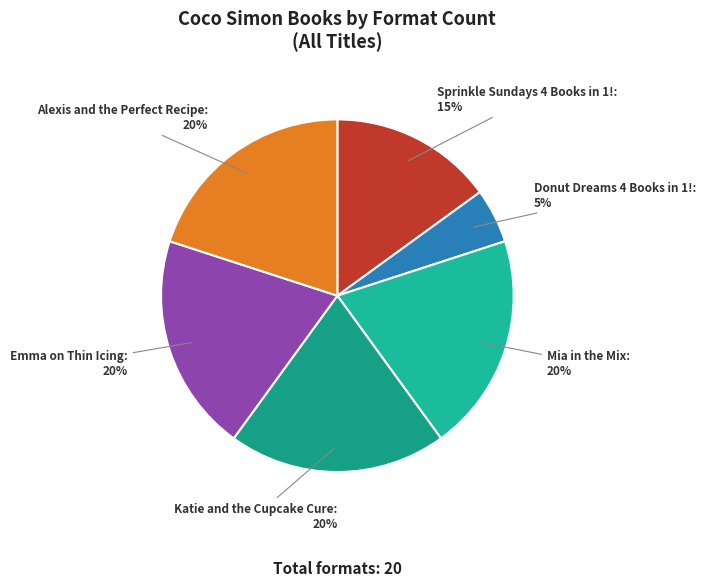

To the nearest percent, what is the average slice percentage?

17%